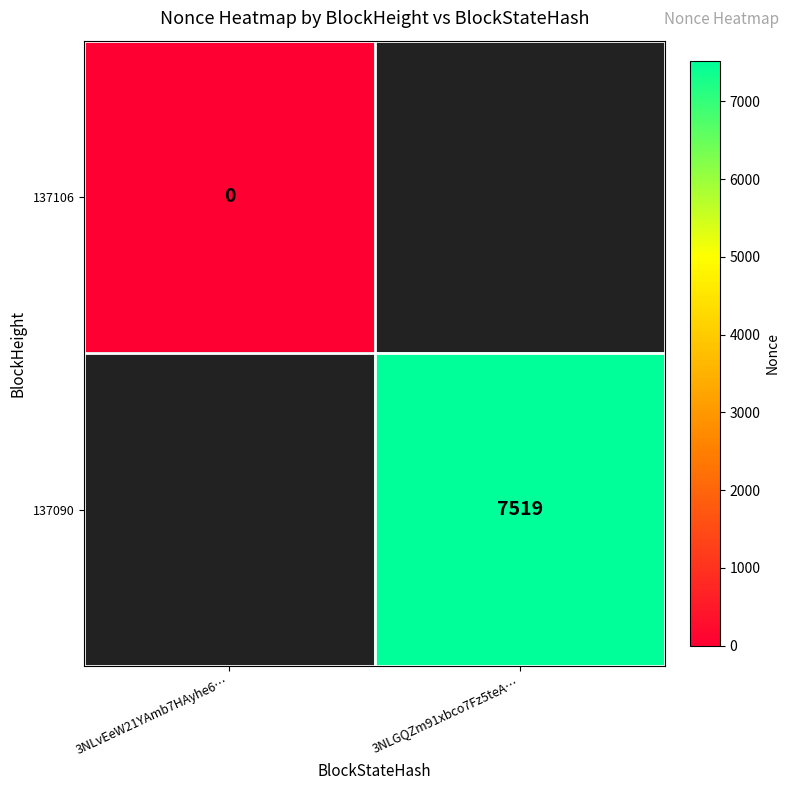

Is it true that 137090 equals 11752 at 3NLGQZm91xbco7Fz5teA…?

False